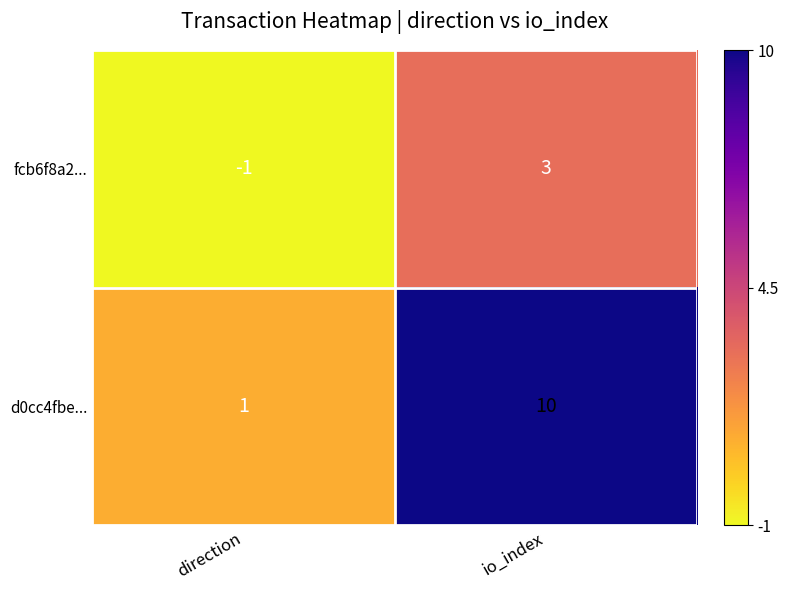

At which label is fcb6f8a2... closest to 1?

direction